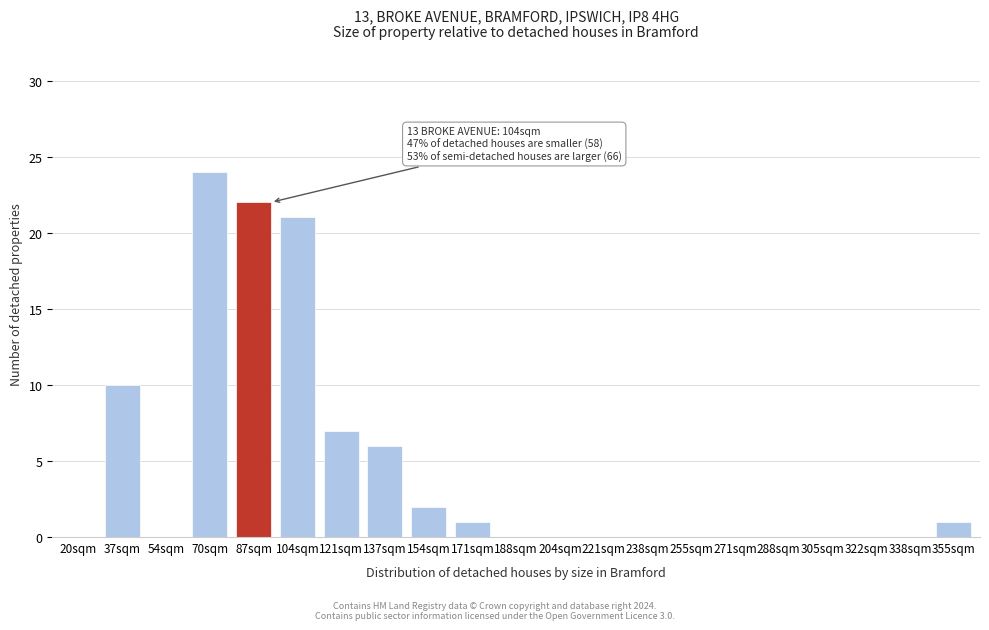

Reading left to right, transcribe all the data shown in this chart.

20sqm=0	37sqm=10	54sqm=0	70sqm=24	87sqm=22	104sqm=21	121sqm=7	137sqm=6	154sqm=2	171sqm=1	188sqm=0	204sqm=0	221sqm=0	238sqm=0	255sqm=0	271sqm=0	288sqm=0	305sqm=0	322sqm=0	338sqm=0	355sqm=1